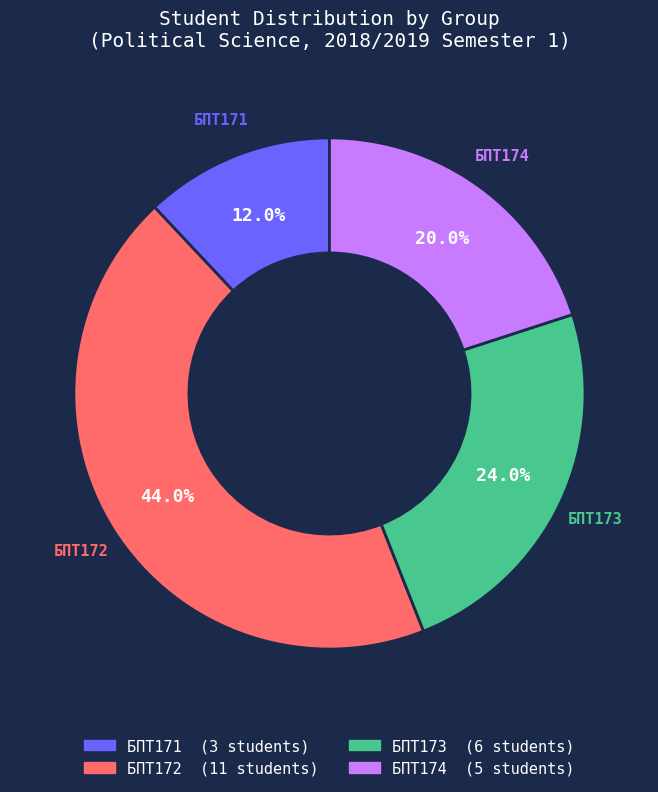

What is the ratio of the value at БПТ173 to the value at БПТ171?

2.0